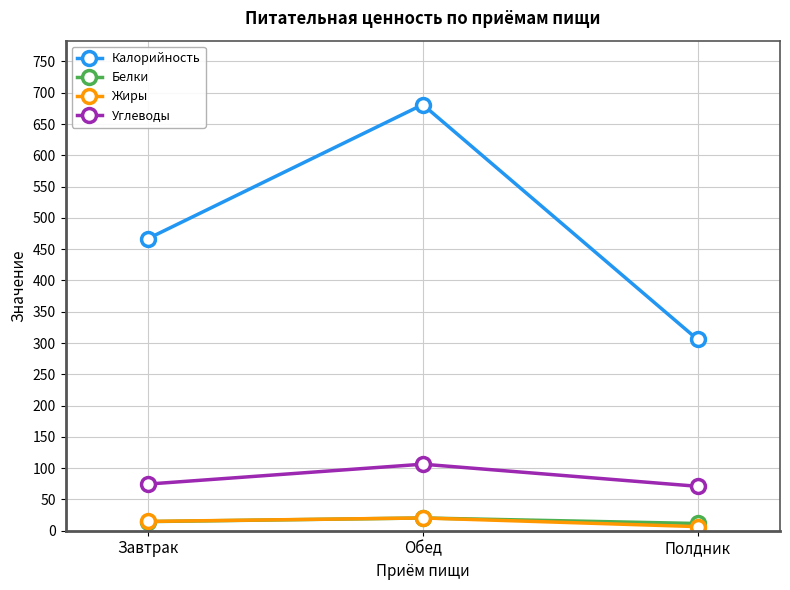

How many data points in Жиры are less than 14?

1